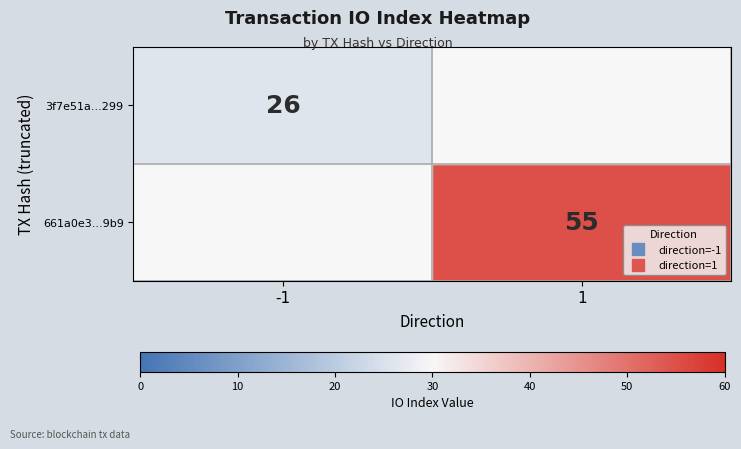

What is the difference between the 3f7e51a...299 values at -1 and 1?

26